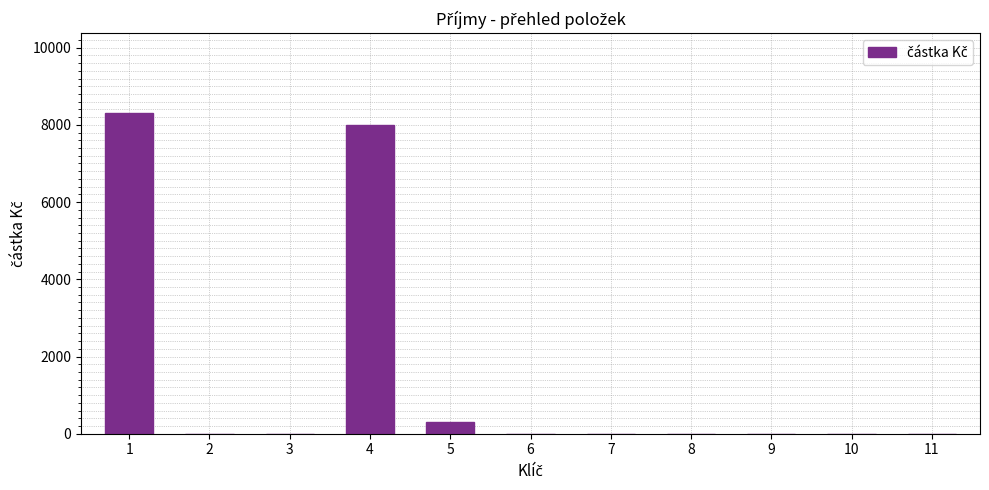

What is the maximum value shown in the chart?

8300